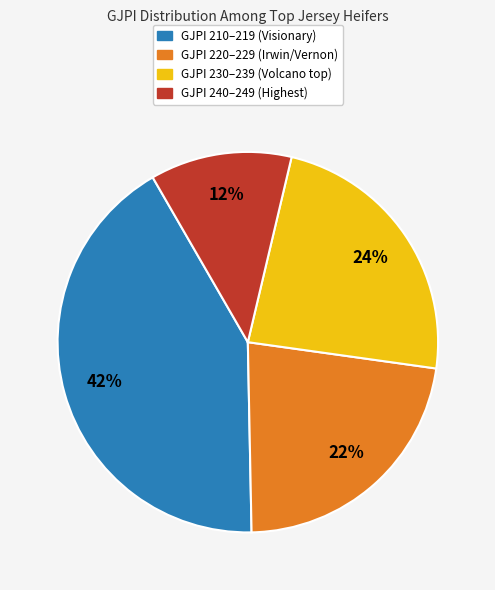

The GJPI 220–229 (Irwin/Vernon) slice represents 22% of the pie. True or false?

True